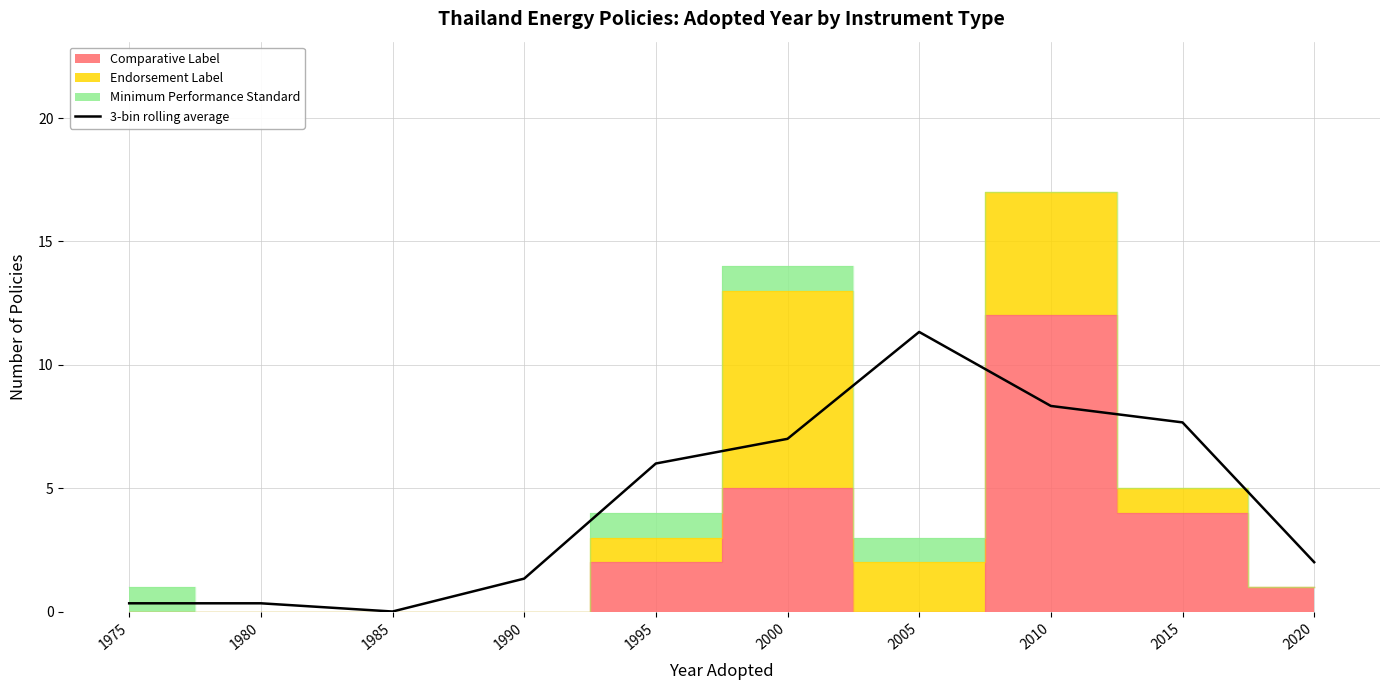

At which category does the data reach its first local valley?

1985